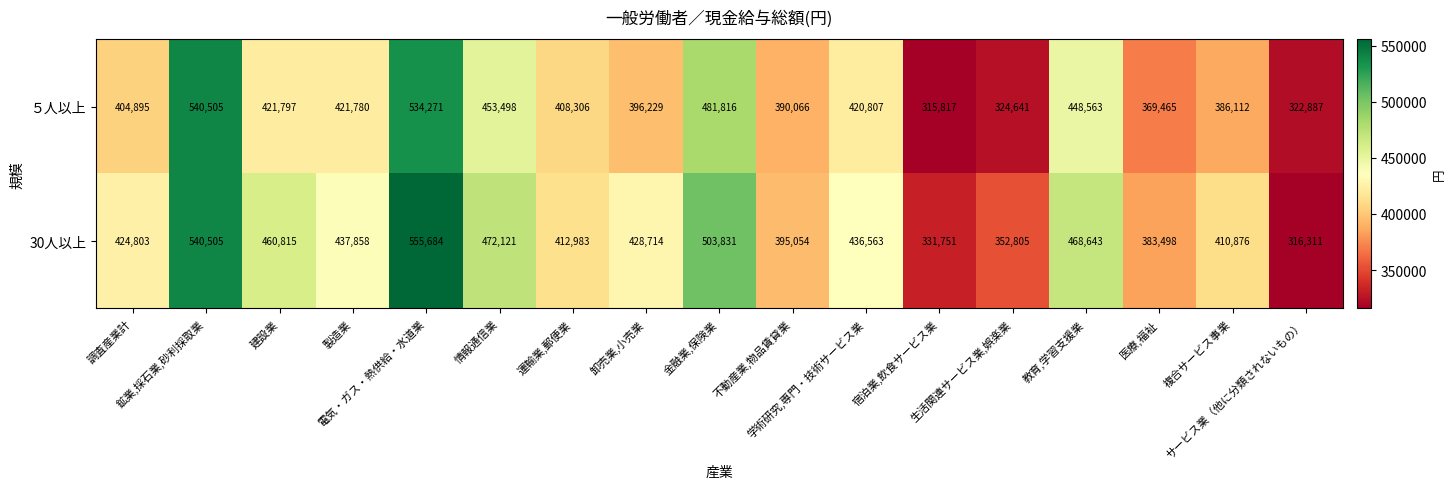

What is the average value of the ５人以上 series?

414203